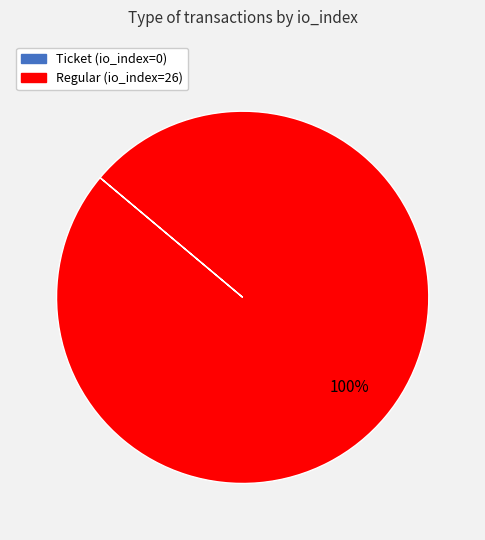

To the nearest percent, what is the average slice percentage?

50%